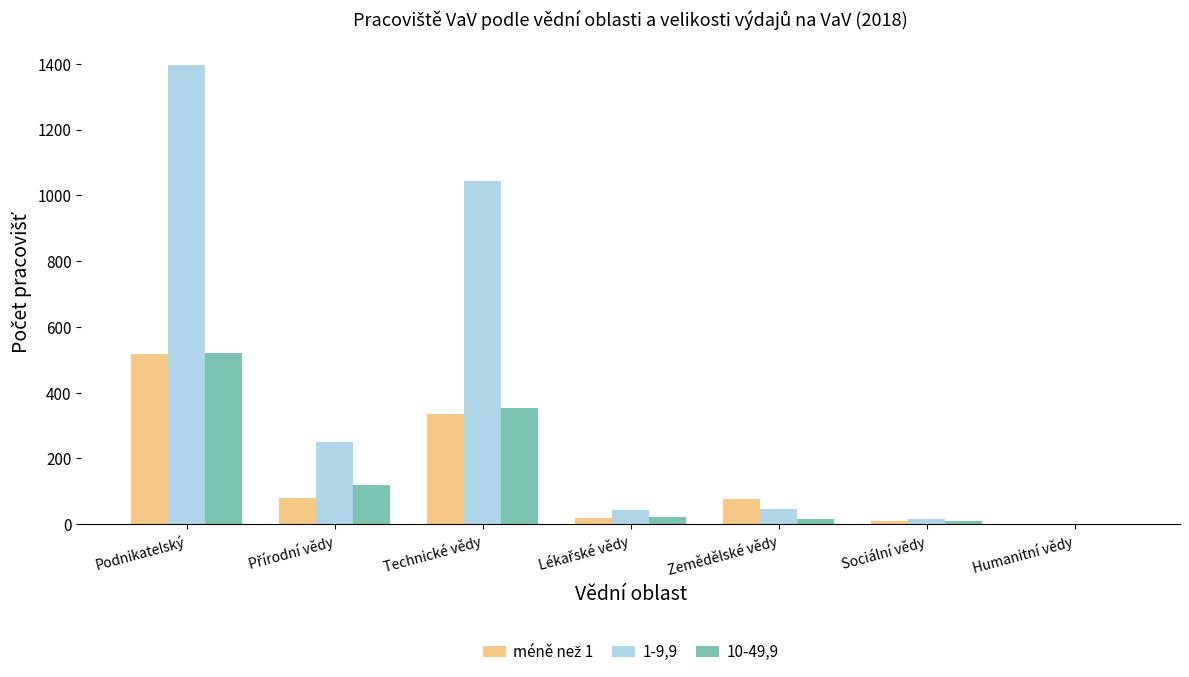

Between Podnikatelský and Technické vědy, which series saw the biggest shift?

1-9,9